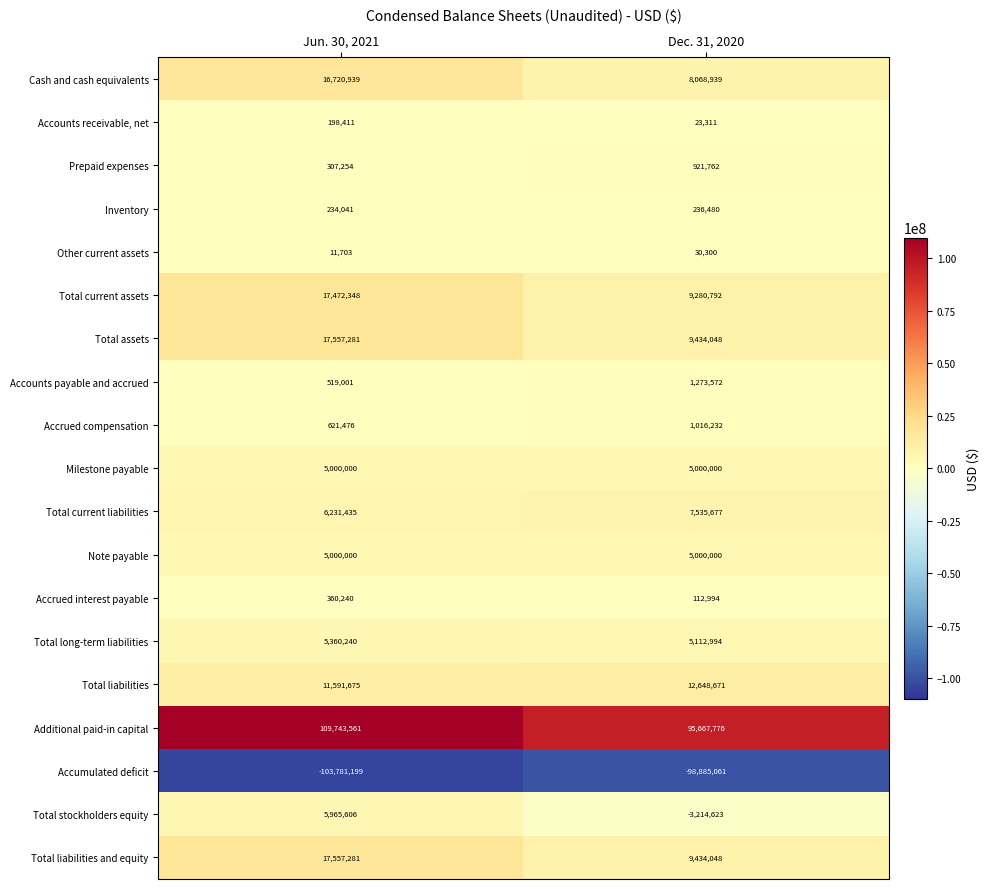

Is it true that Total current assets equals 17472348 at Jun. 30, 2021?

True